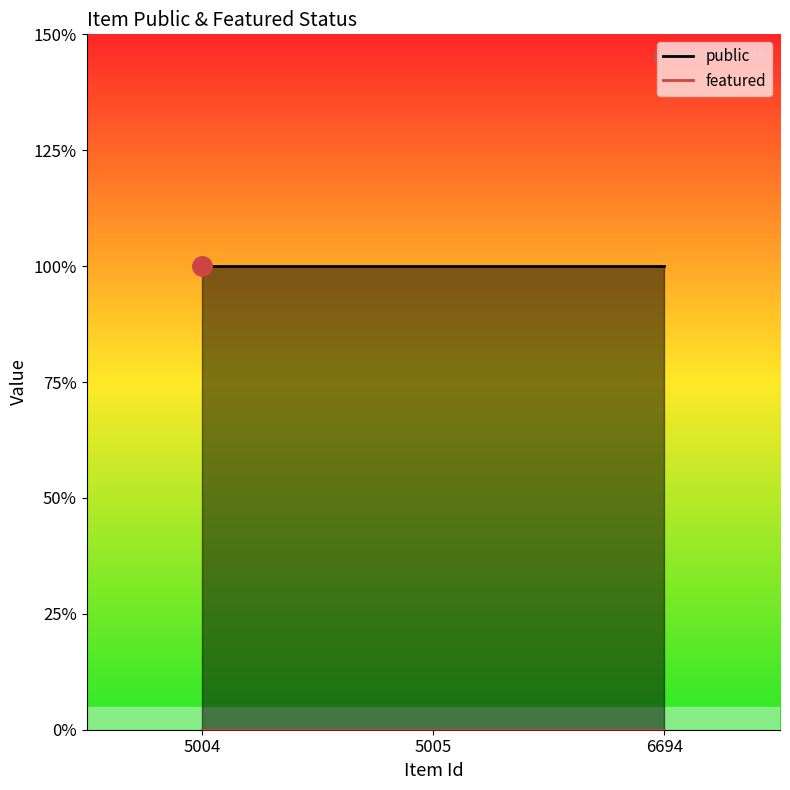

List the series in order of their peak value, highest first.

public, featured